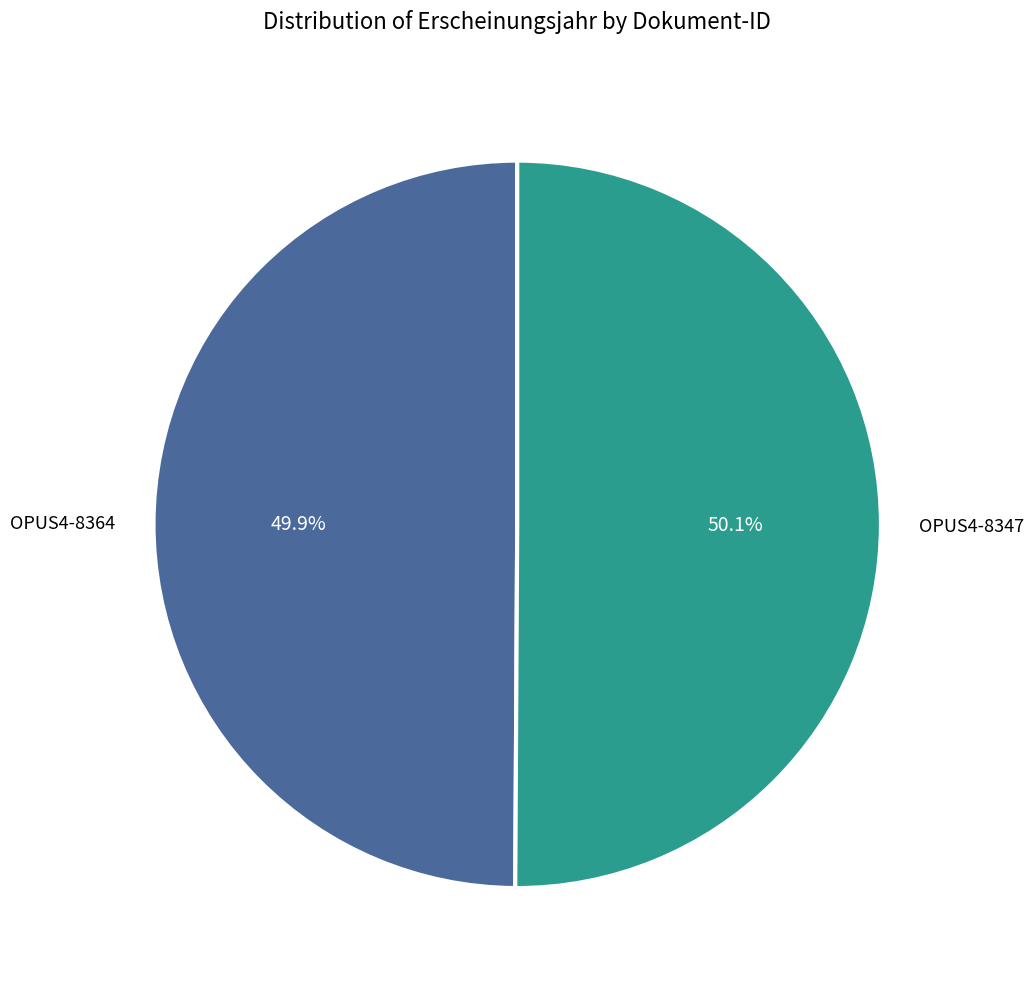

Is there any slice that represents more than half of the pie?

Yes